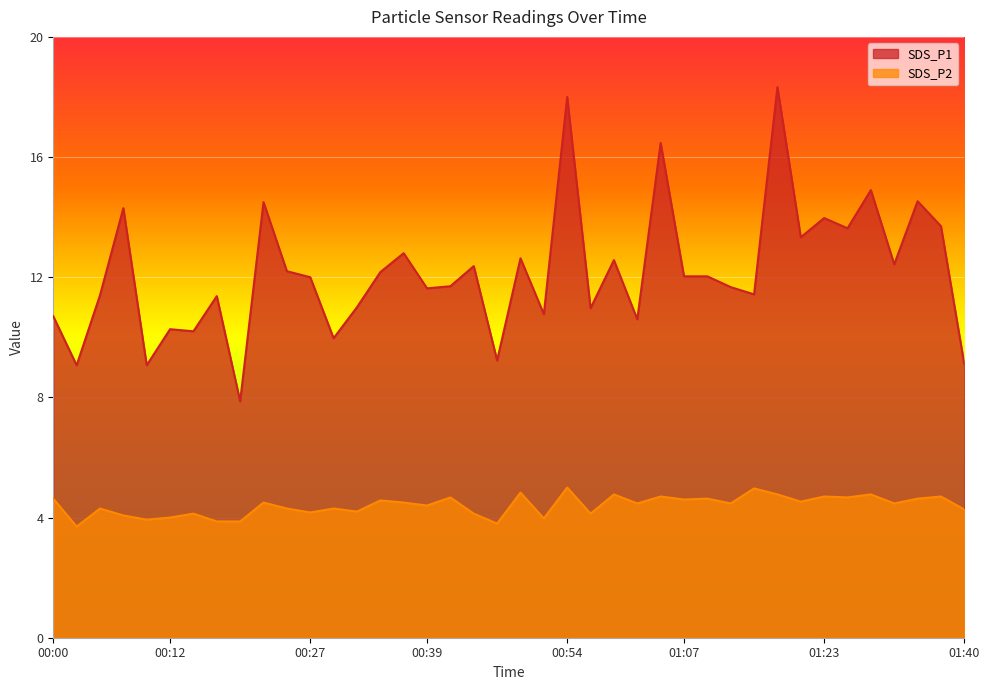

Between 01:09 and 01:28, which series saw the biggest shift?

SDS_P1